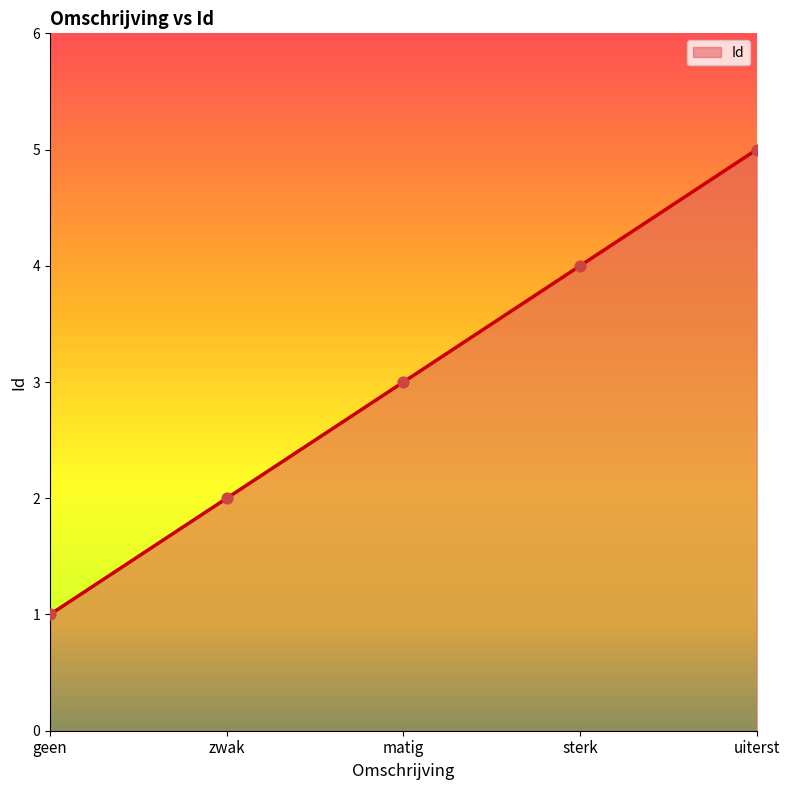

What is the change in value from geen to uiterst?

+4